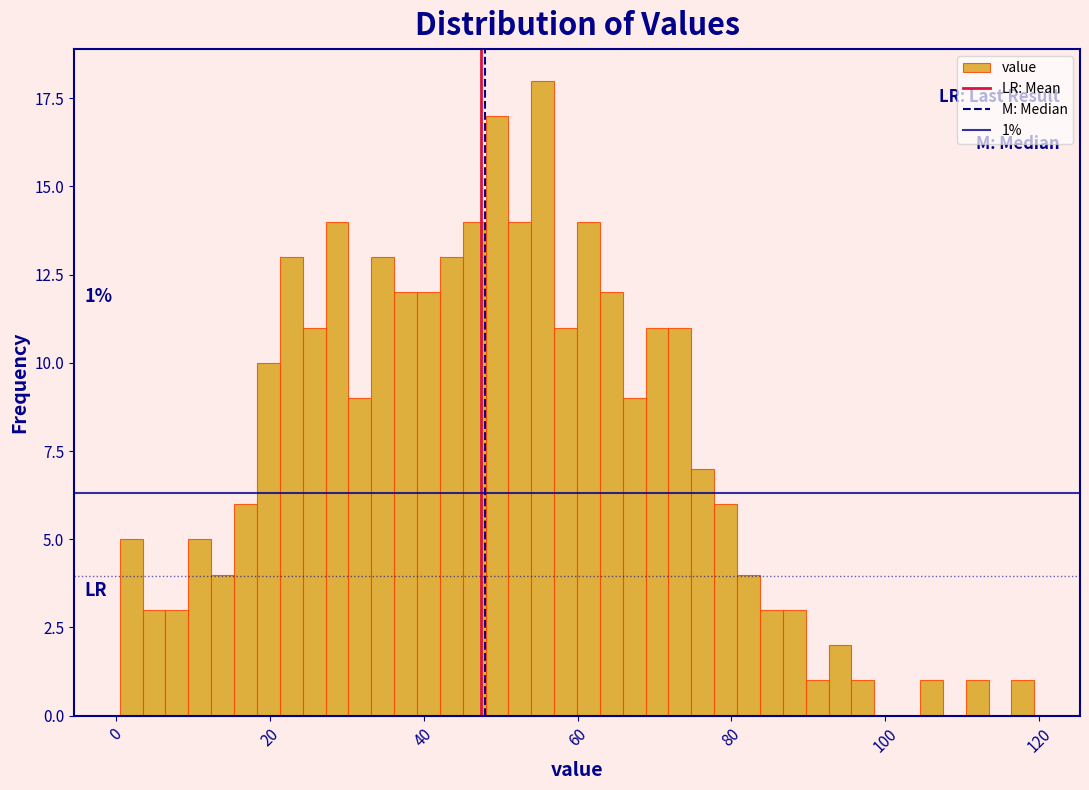

Around what value on the x-axis is the tallest bar? Give the approximate position of its centre, as read against the axis.

56